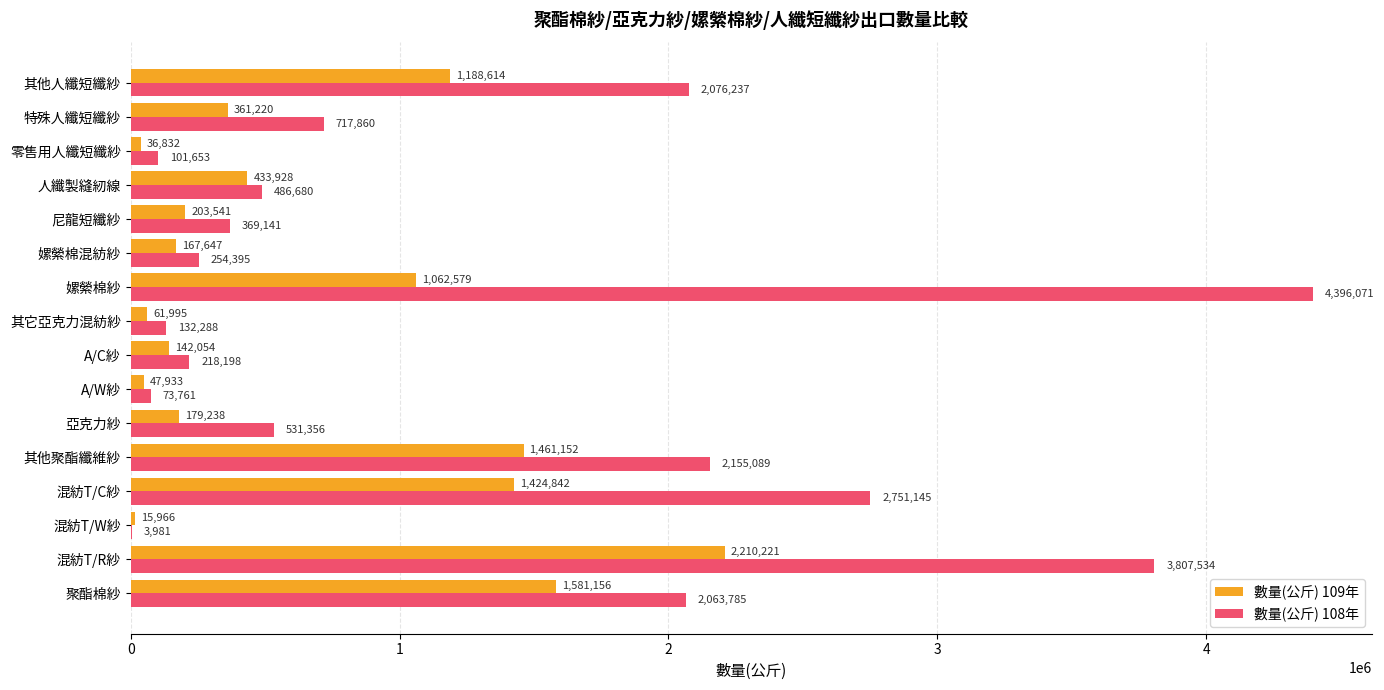

What is the sum of all 數量(公斤) 108年 values?

20139174